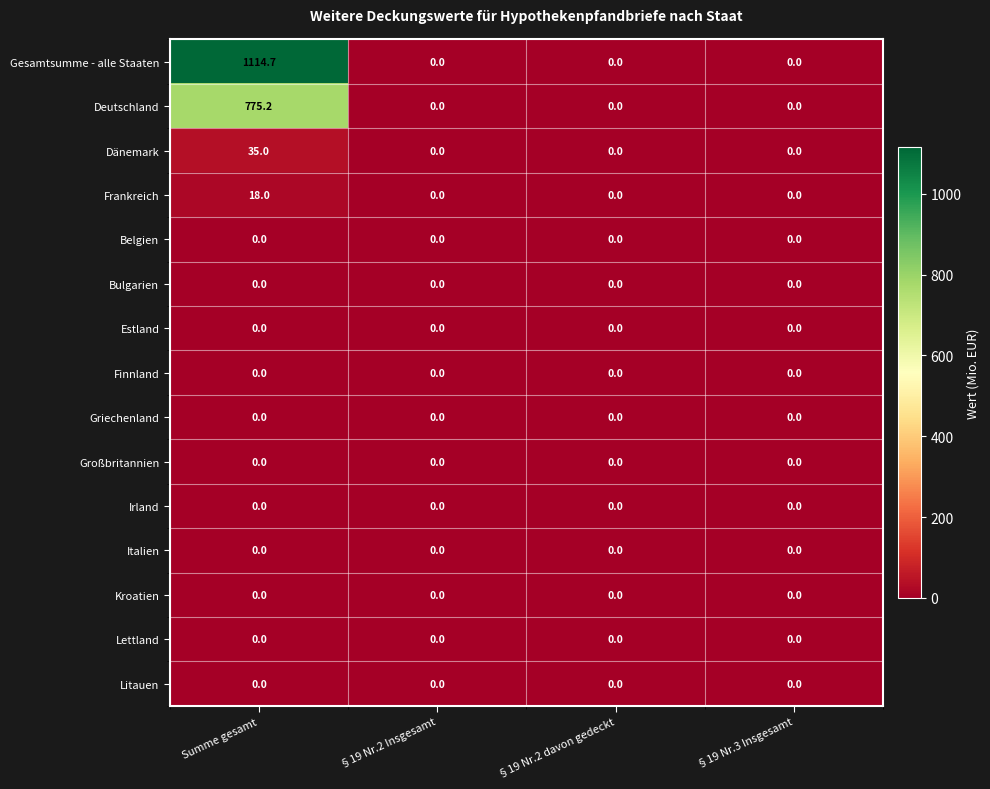

What is the sum of all Deutschland values?

775.2